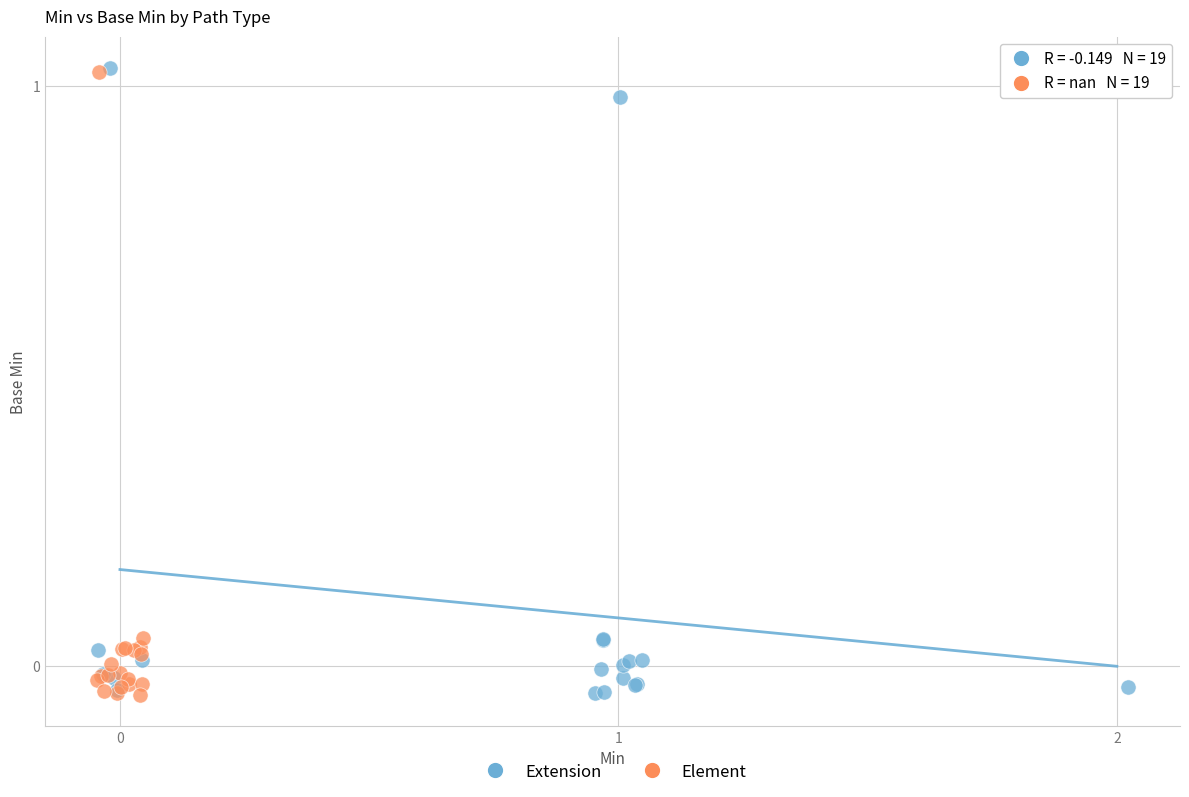

What are all the series names shown in the legend?

Extension, Element